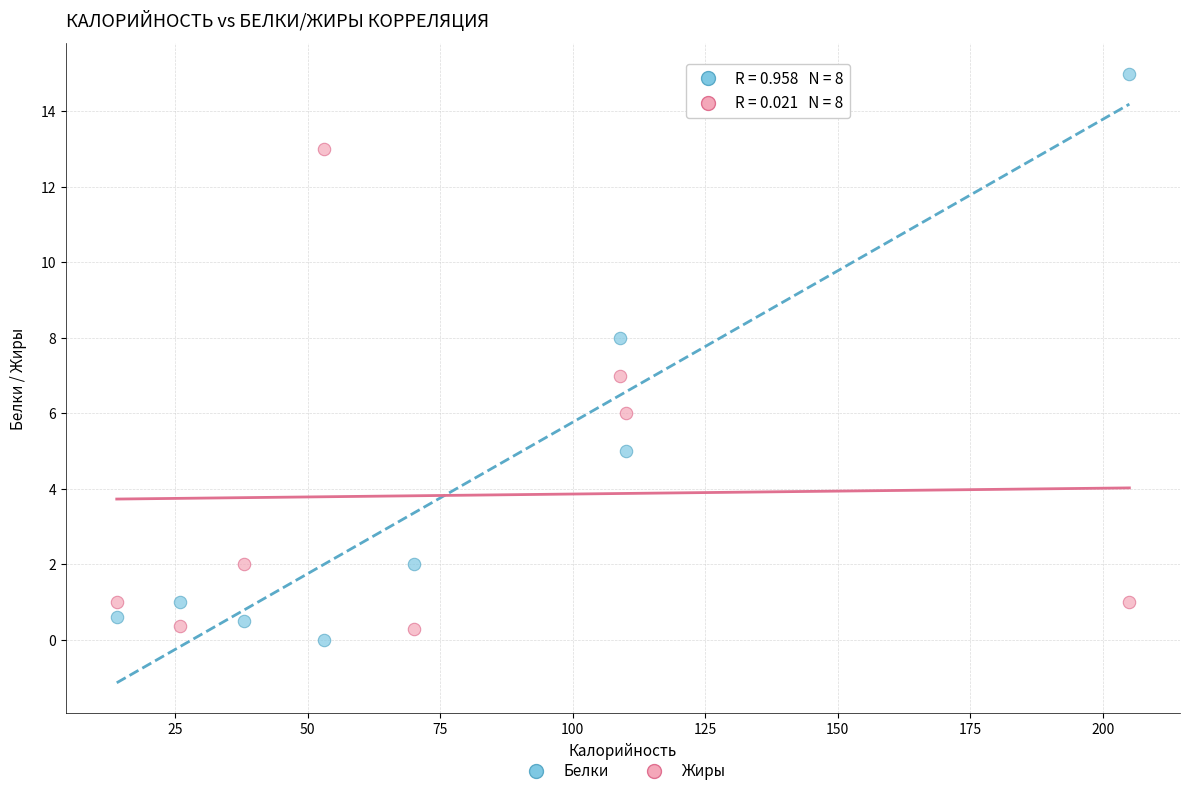

Which series has the largest Y range (max minus min)?

Белки